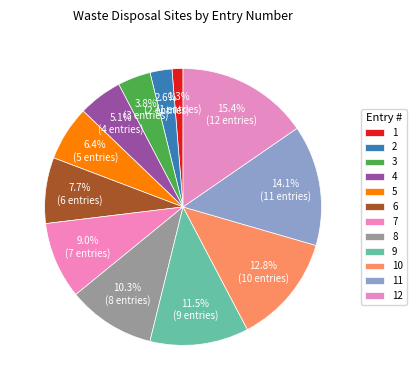

Does any single category account for the majority?

No